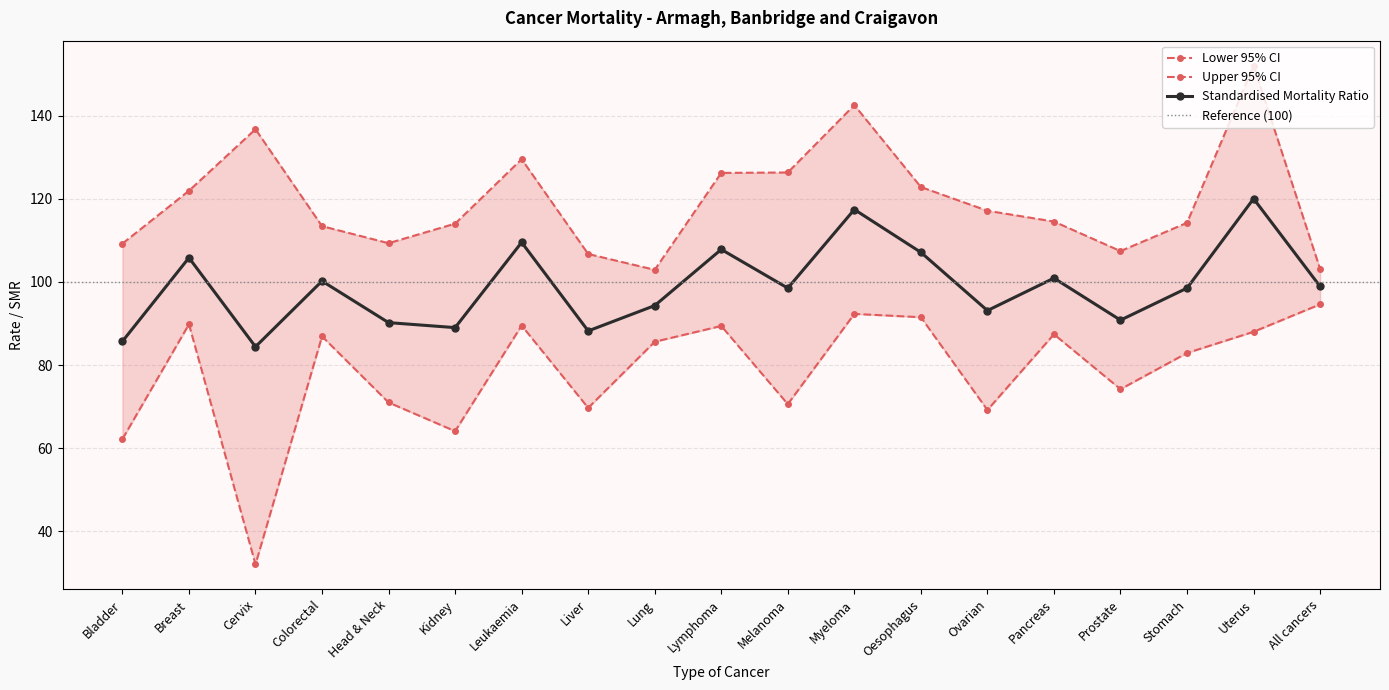

What is the difference between the maximum and minimum values in the Standardised Mortality Ratio series?

35.6